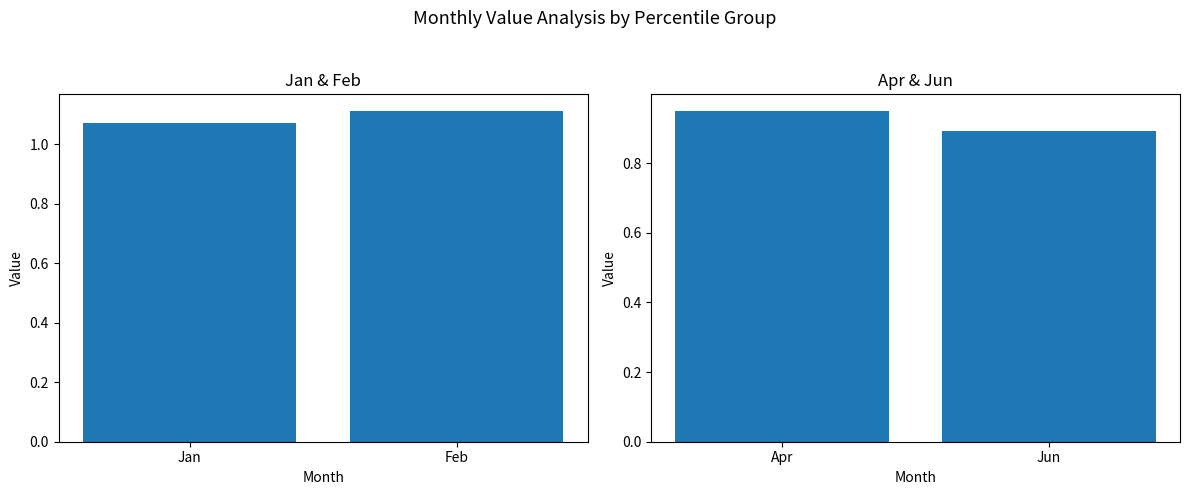

Rank the series by their maximum value, from lowest to highest.

Apr-Jun, Jan-Feb